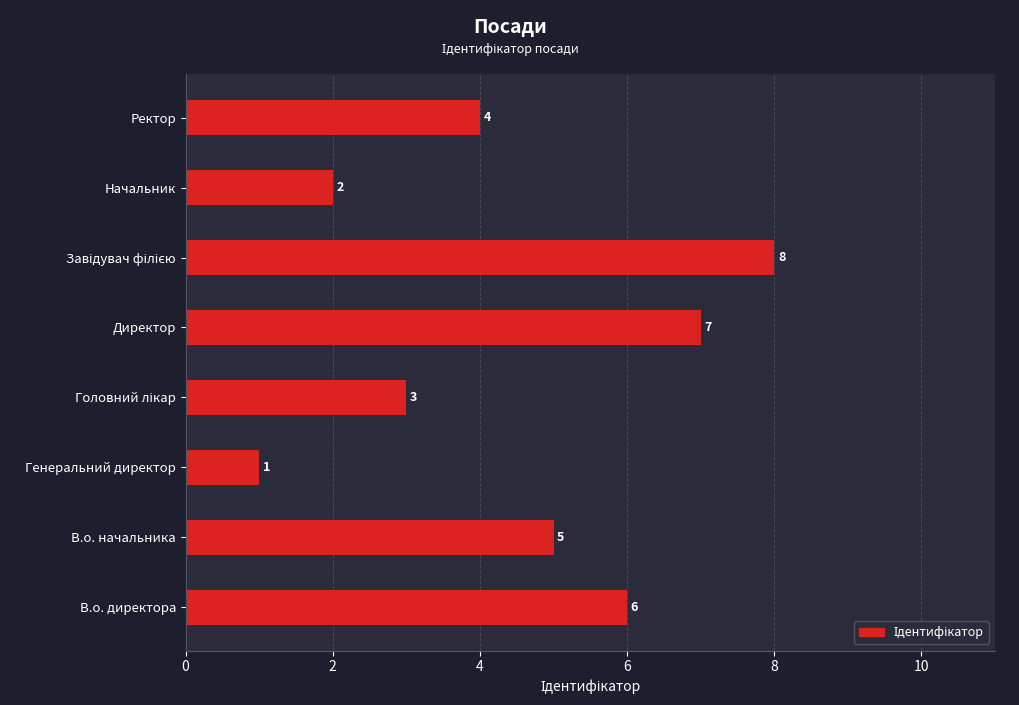

What is the maximum value shown in the chart?

8